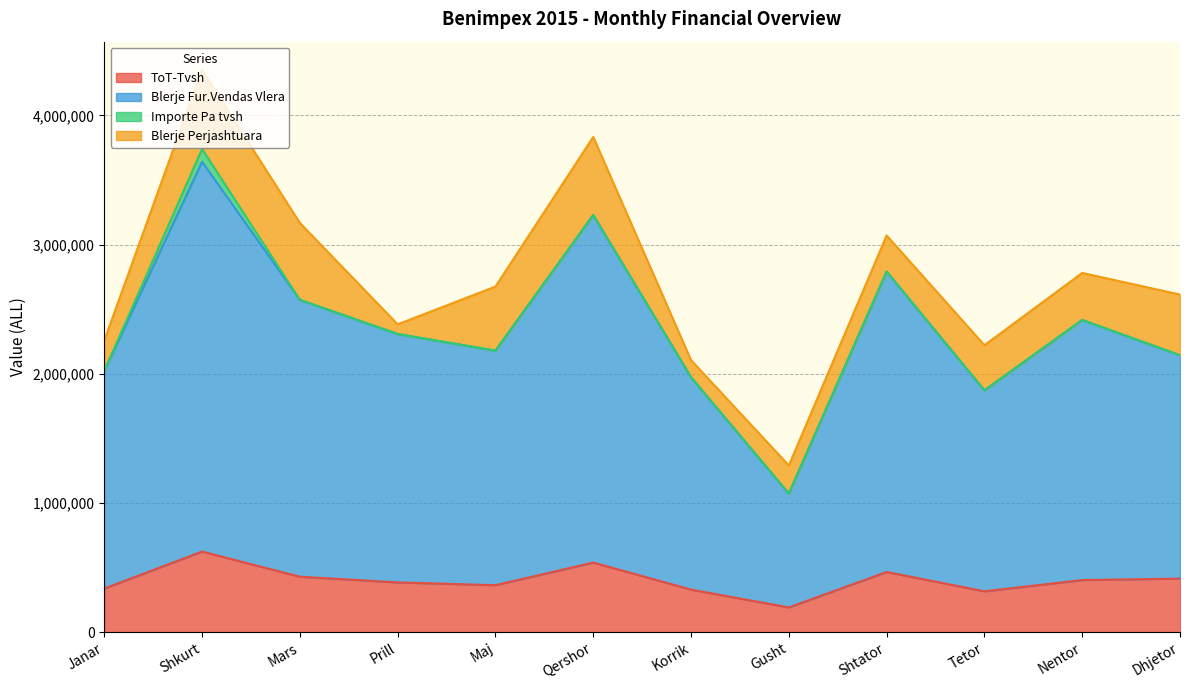

At which label does Blerje Fur.Vendas Vlera reach its minimum?

Gusht